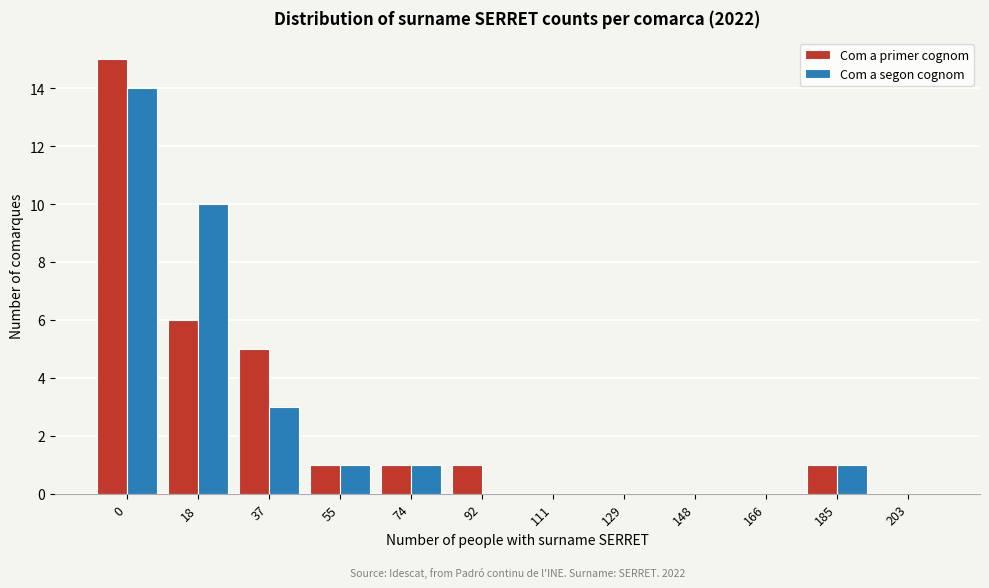

Reading left to right, what are all the values shown in this chart?

Com a primer cognom: 0=15	18=6	37=5	55=1	74=1	92=1	111=0	129=0	148=0	166=0	185=1	203=0
Com a segon cognom: 0=14	18=10	37=3	55=1	74=1	92=0	111=0	129=0	148=0	166=0	185=1	203=0